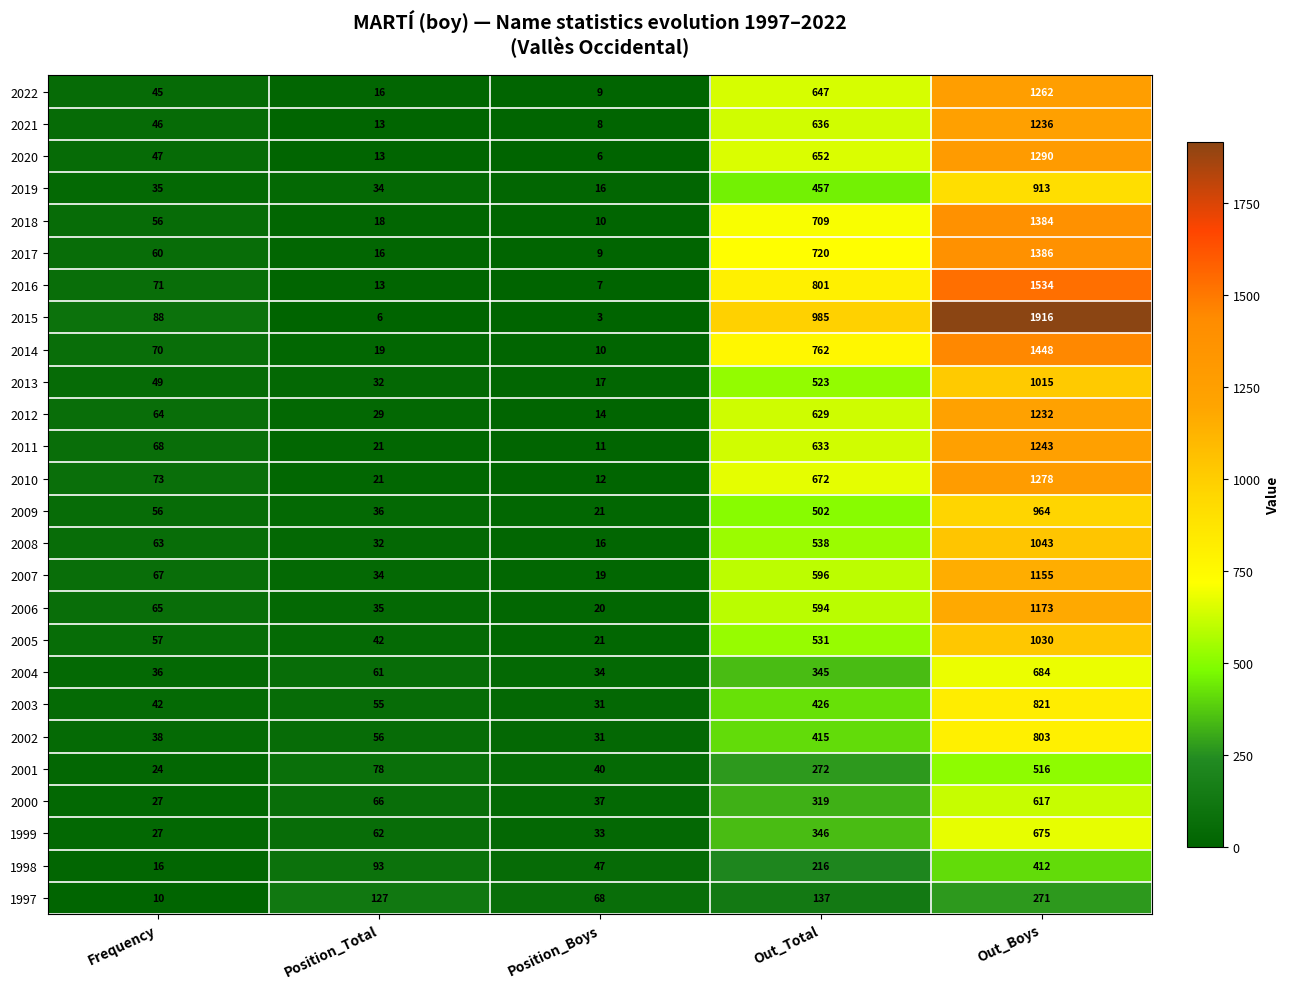

The 2008 series shows 57 at Position_Total. True or false?

False